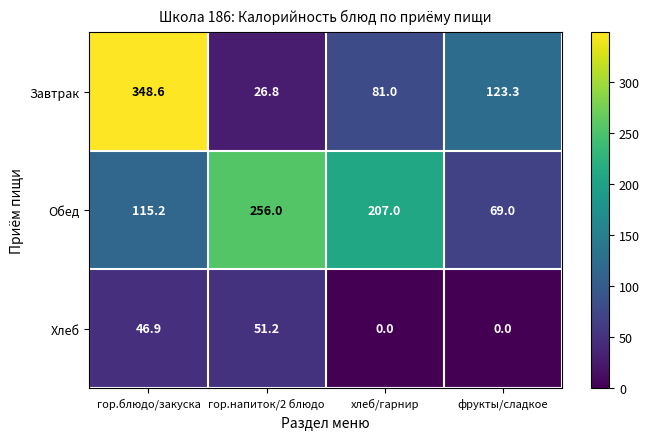

Which series has the largest total across all categories?

Обед